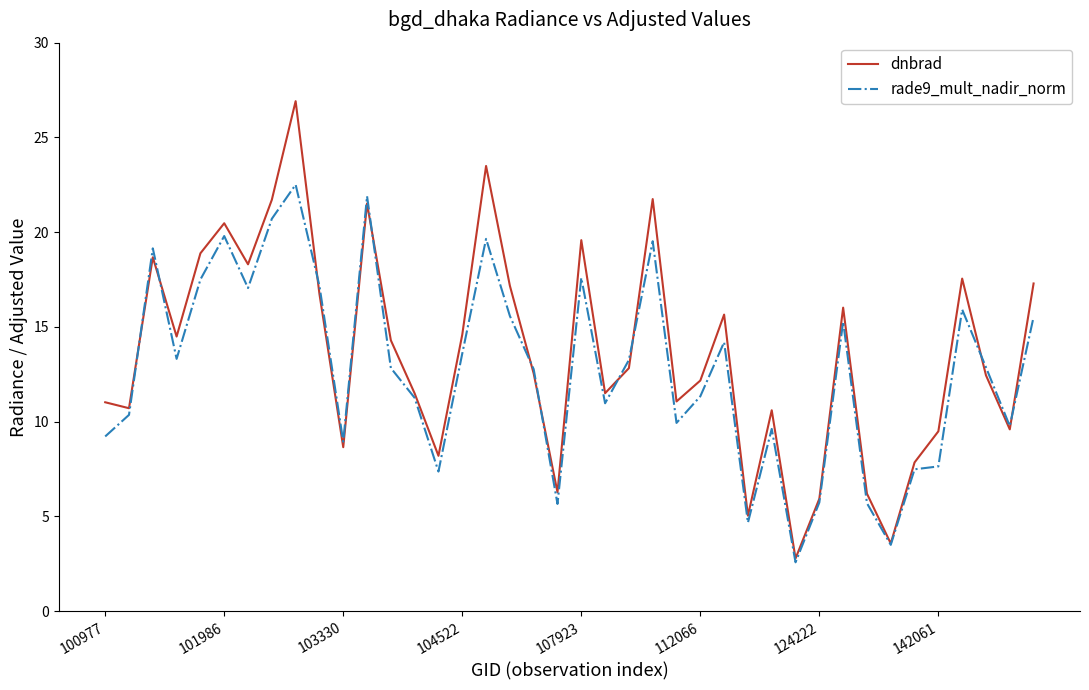

What is the smallest value displayed?

2.6